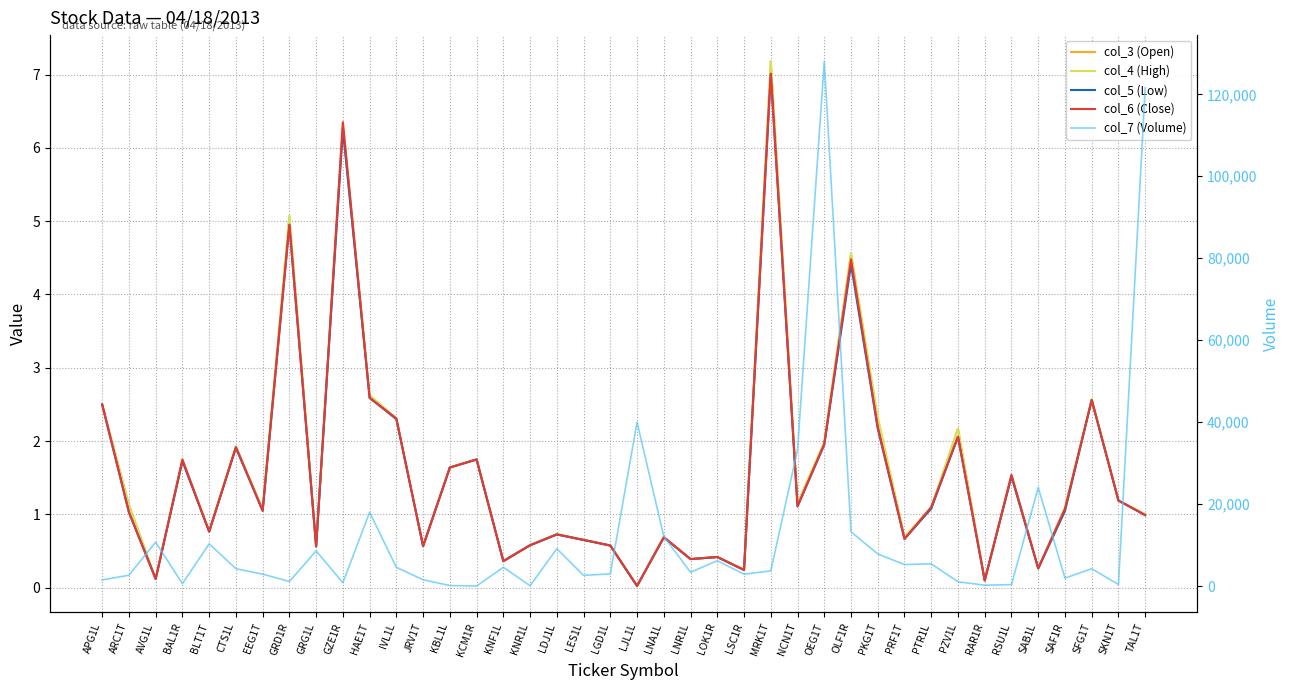

What is the sum of all col_7 (Volume) values?

502690.0